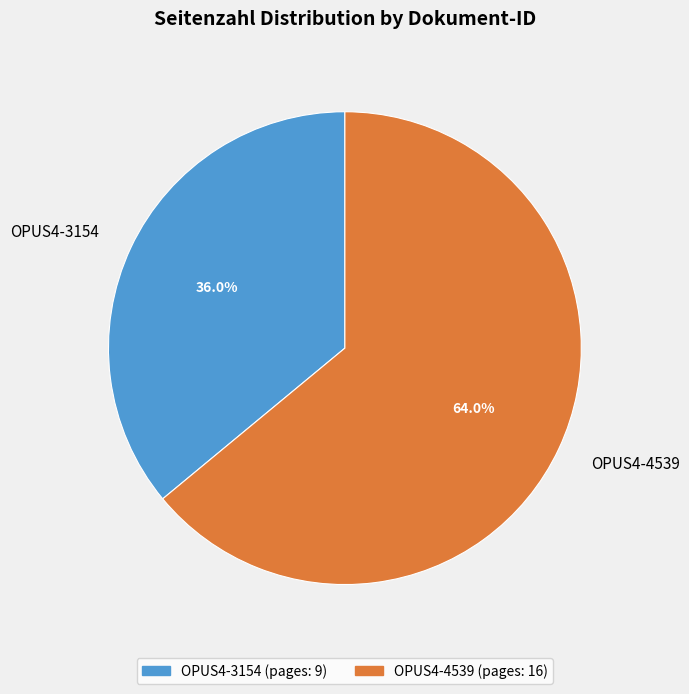

Combined, do OPUS4-4539 and OPUS4-3154 account for over 50%?

Yes